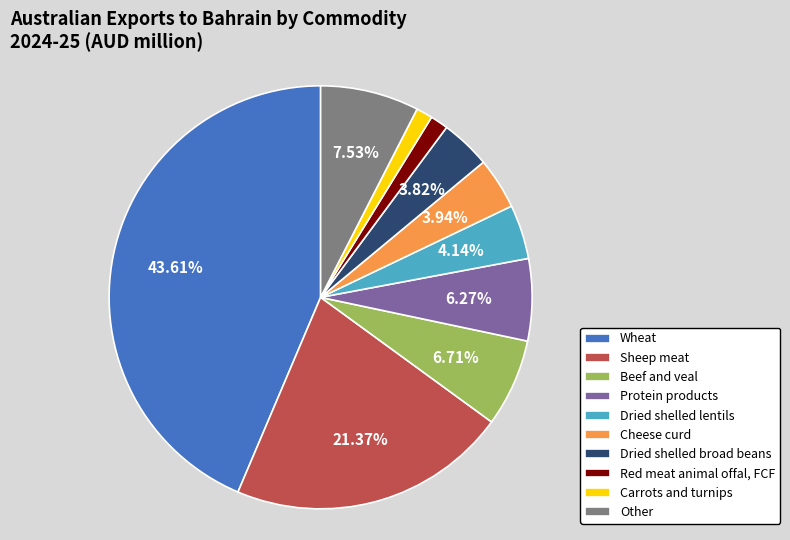

Which category has the biggest portion of the pie?

Wheat